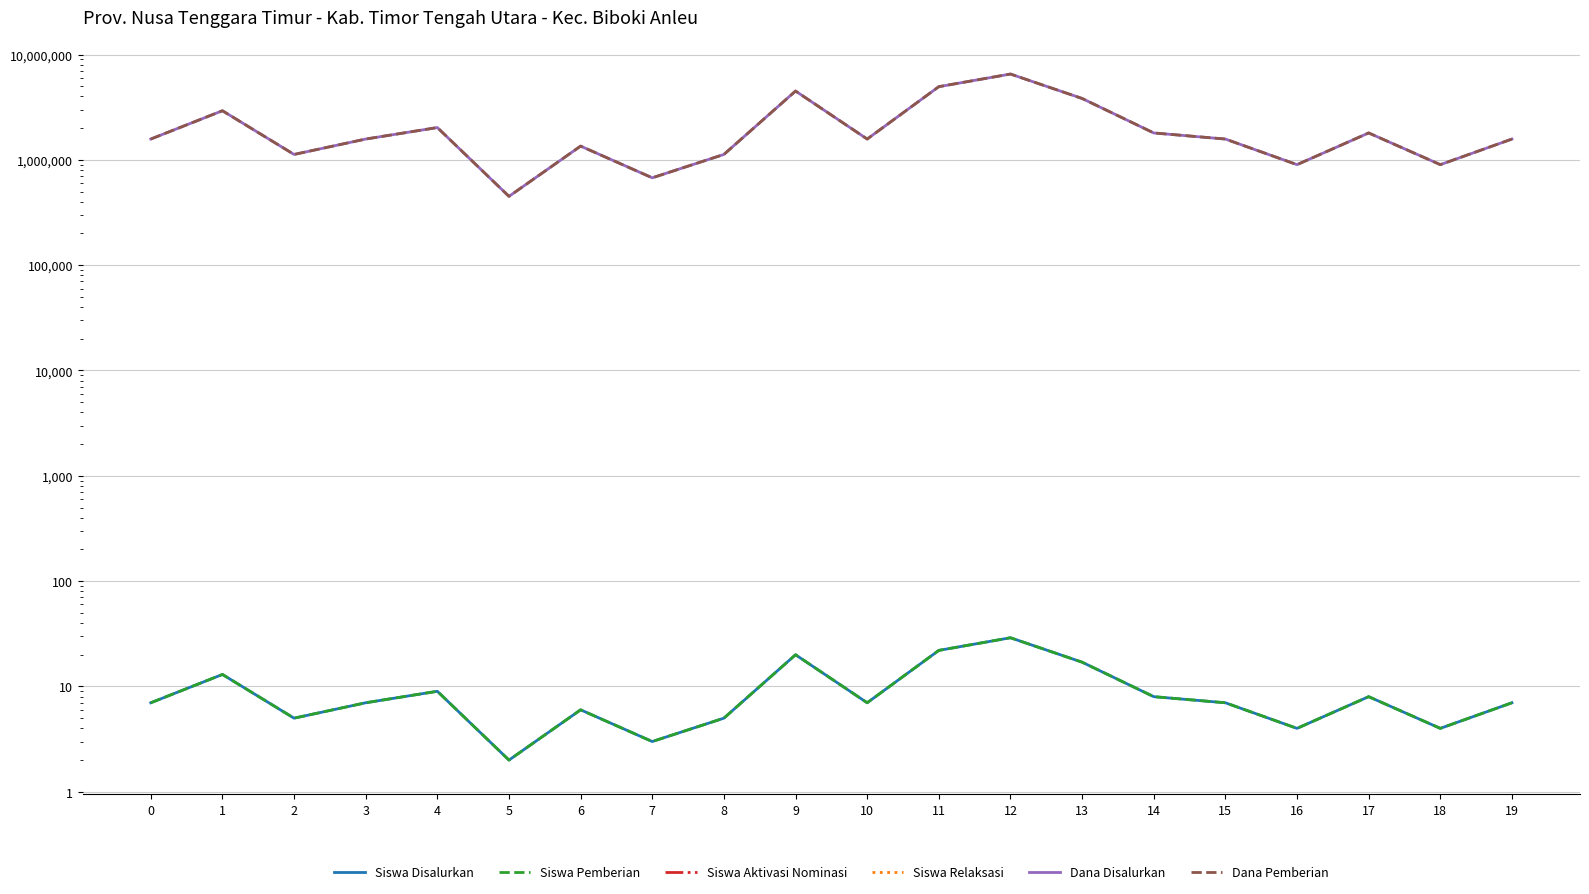

The value of Siswa Aktivasi Nominasi at 4 is 0. True or false?

True